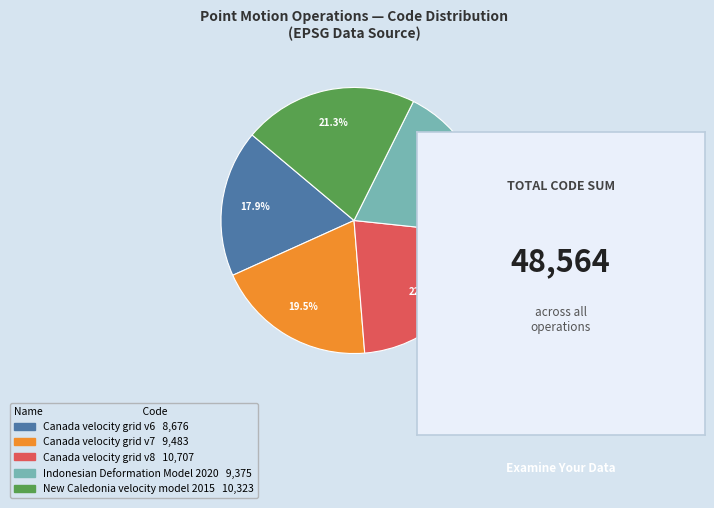

To the nearest percent, what is the combined percentage of Canada velocity grid v7 and New Caledonia velocity model 2015?

41%